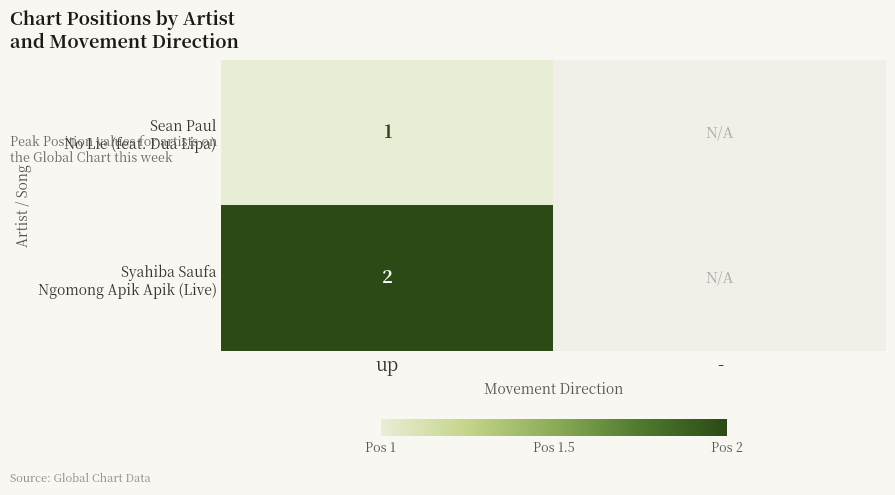

What is the total value across all series at up?

3